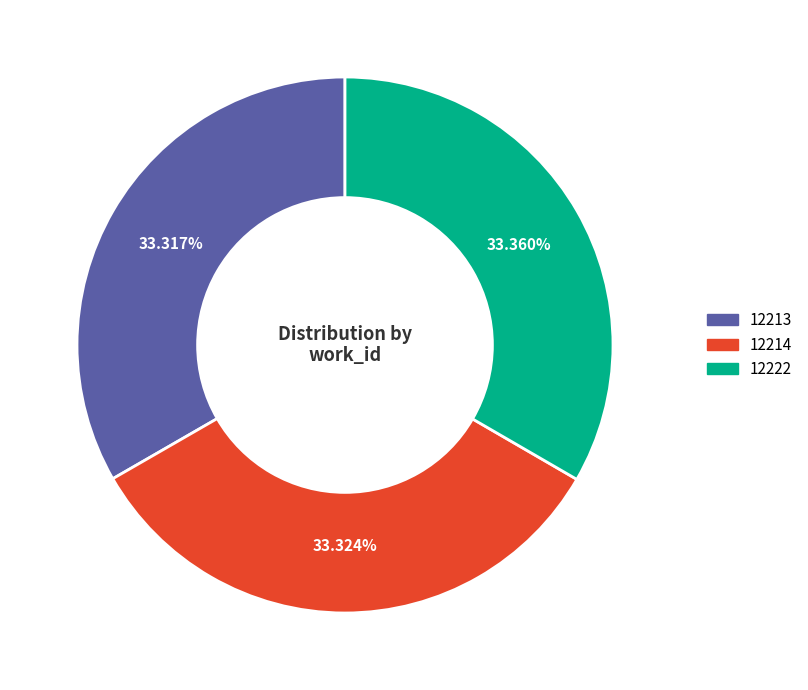

What percentage is NOT represented by 12214?

66.7%